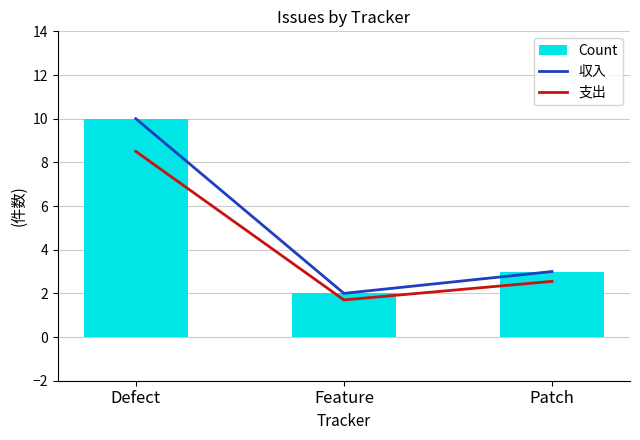

What is the total value across all series at Feature?

5.7